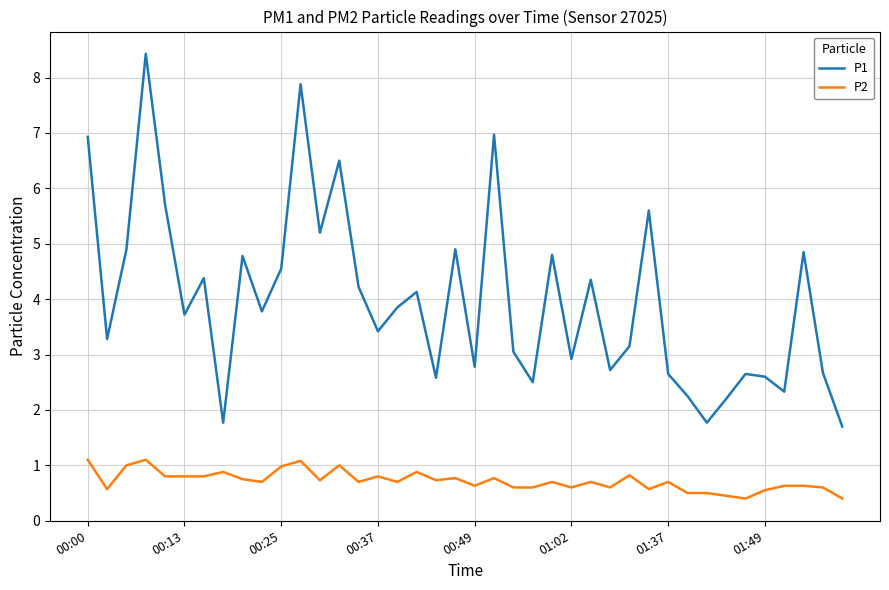

True or false: P2 and P1 cross at least once.

False